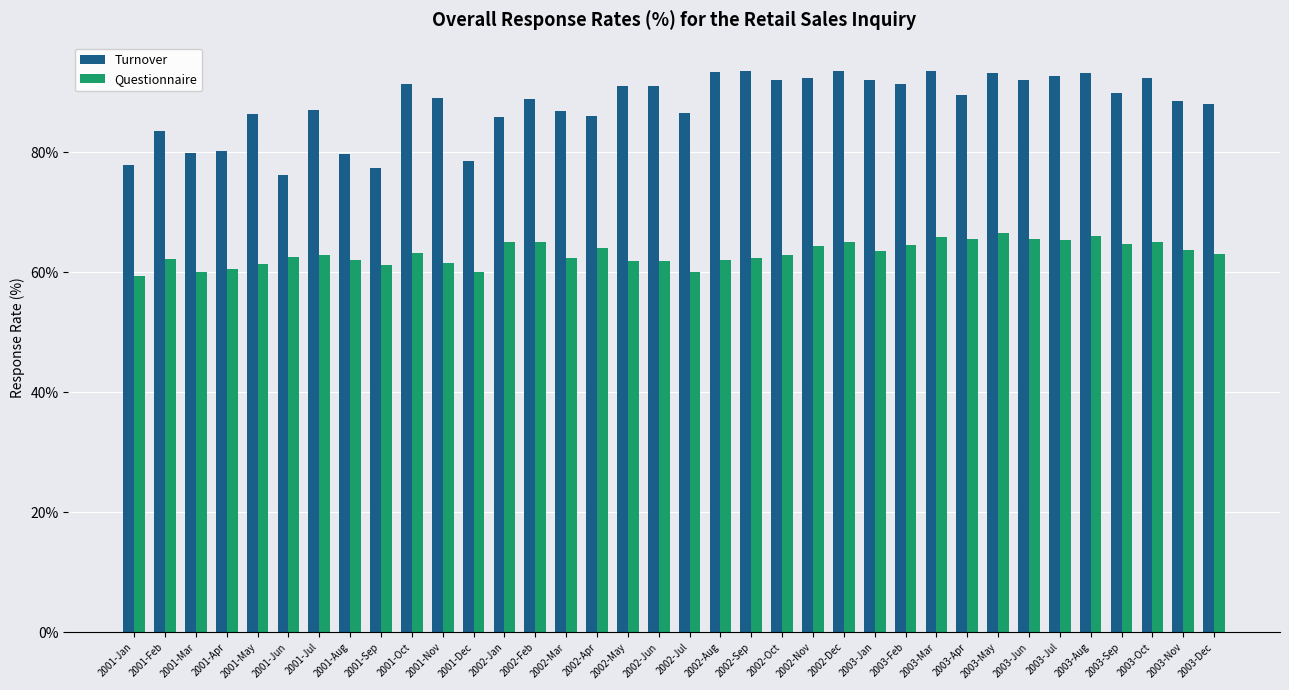

What is the maximum value shown in the chart?

93.6